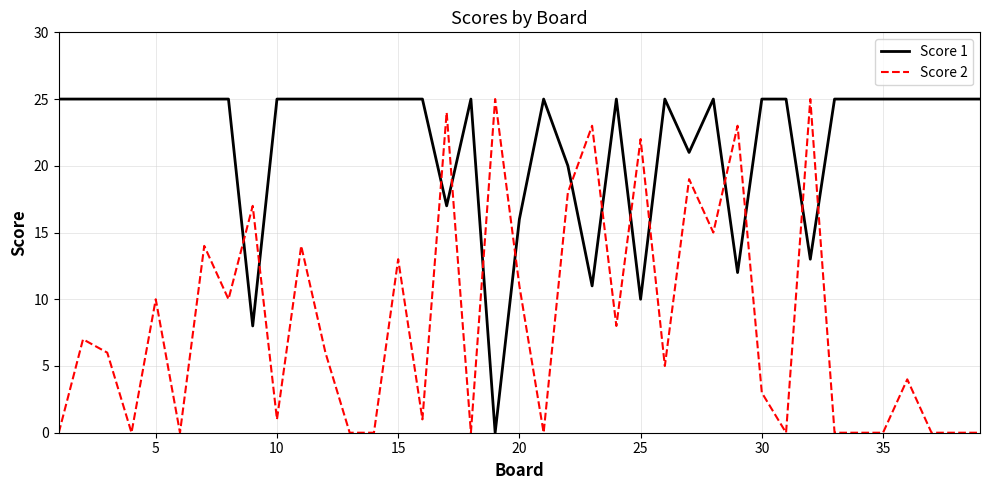

Which series has the largest total across all categories?

Score 1